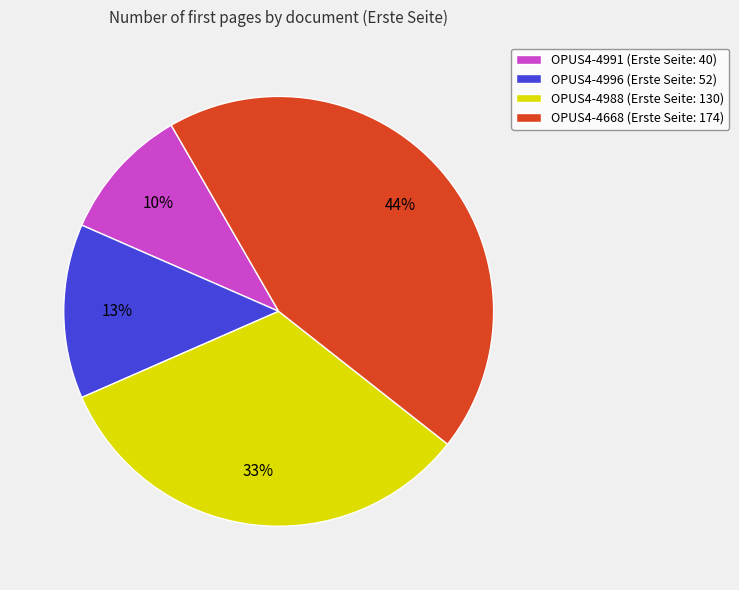

Is it true that OPUS4-4668 is 35% of the pie?

False